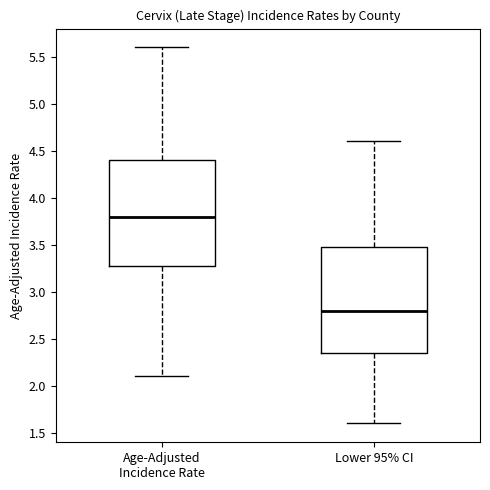

Which box's median line is the lowest?

Lower 95% CI